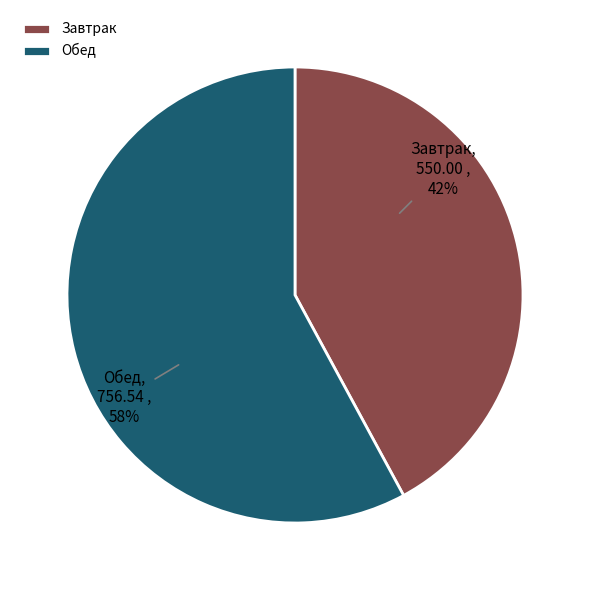

Which has a higher value, Обед or Завтрак?

Обед